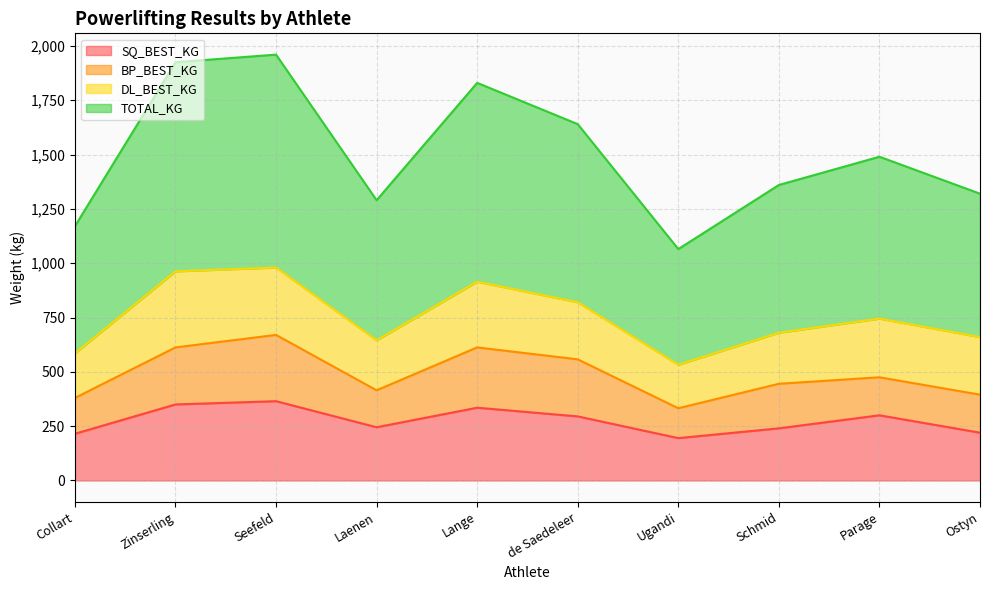

Where does the SQ_BEST_KG series first go above 295?

Zinserling